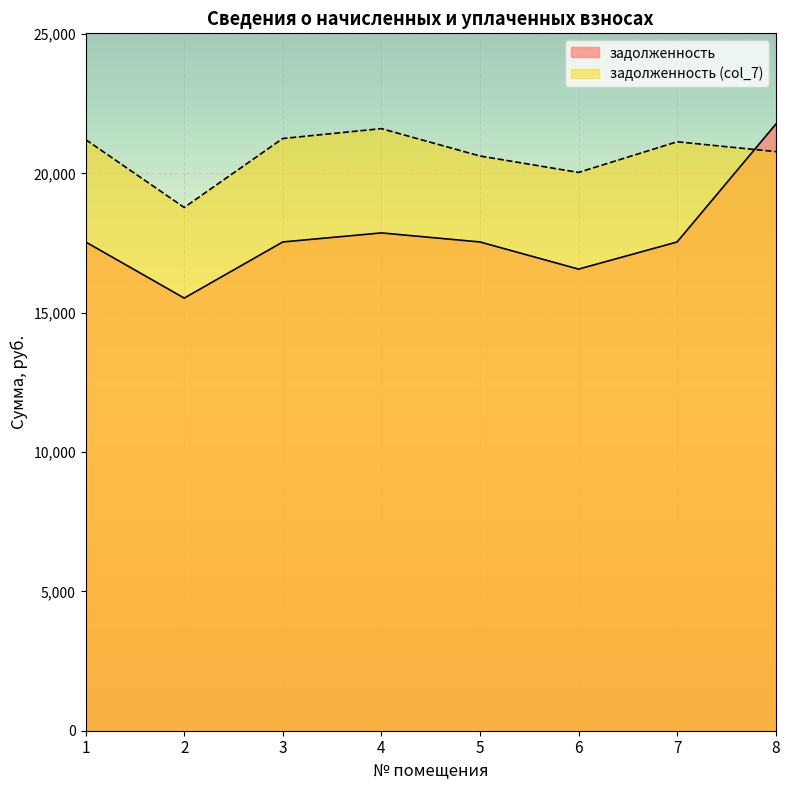

Which category has the highest value in the задолженность (col_7) series?

4